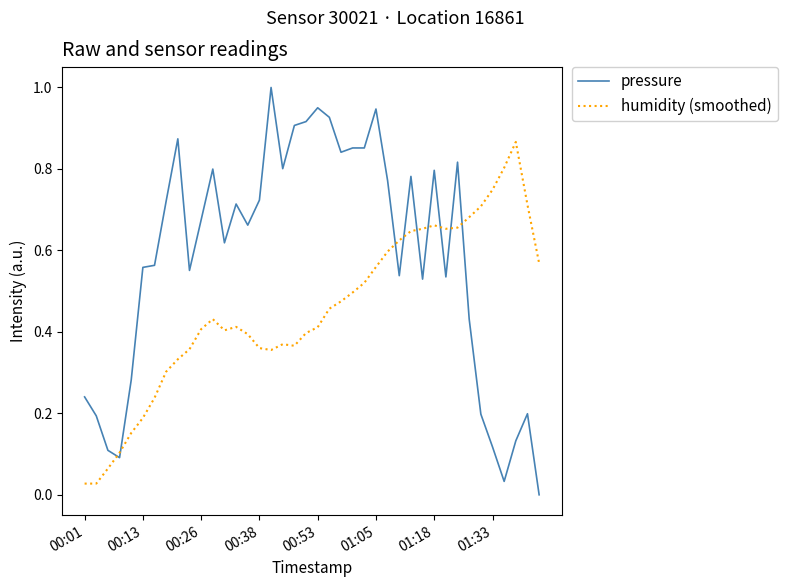

List the series in order of their peak value, highest first.

pressure, humidity (smoothed)